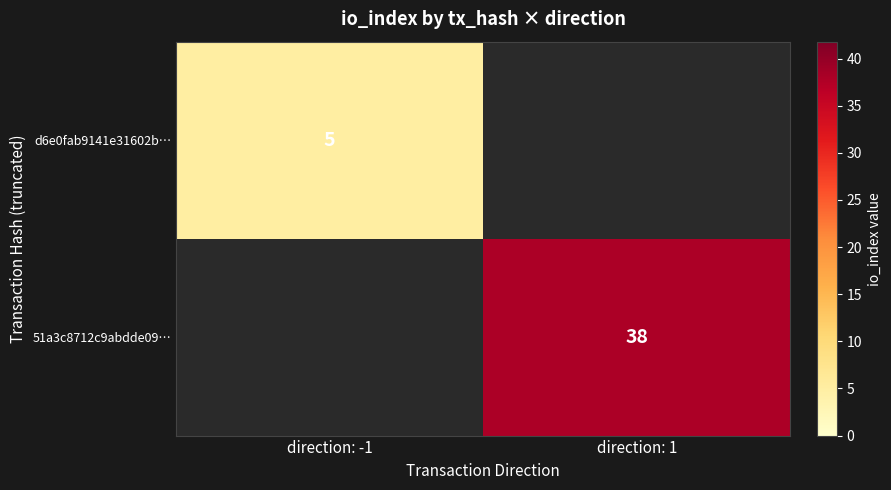

The 51a3c8712c9abdde09… series shows 51 at direction: 1. True or false?

False